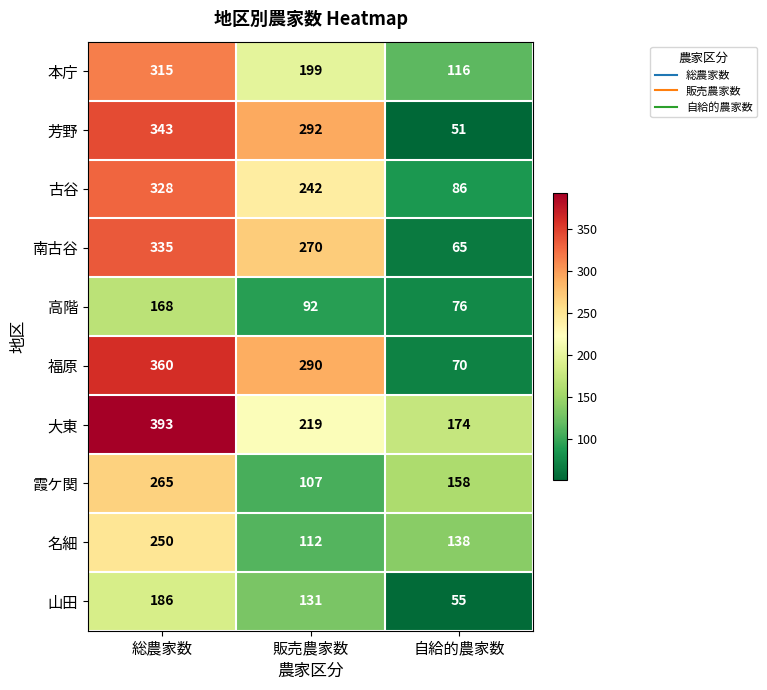

What is the maximum value for 古谷?

328